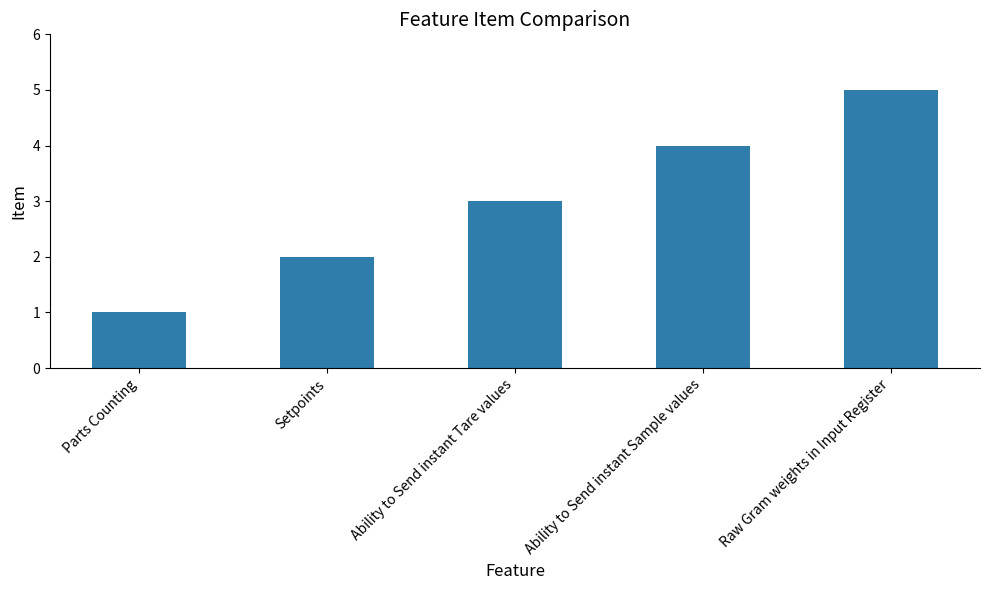

What is the sum of all values?

15